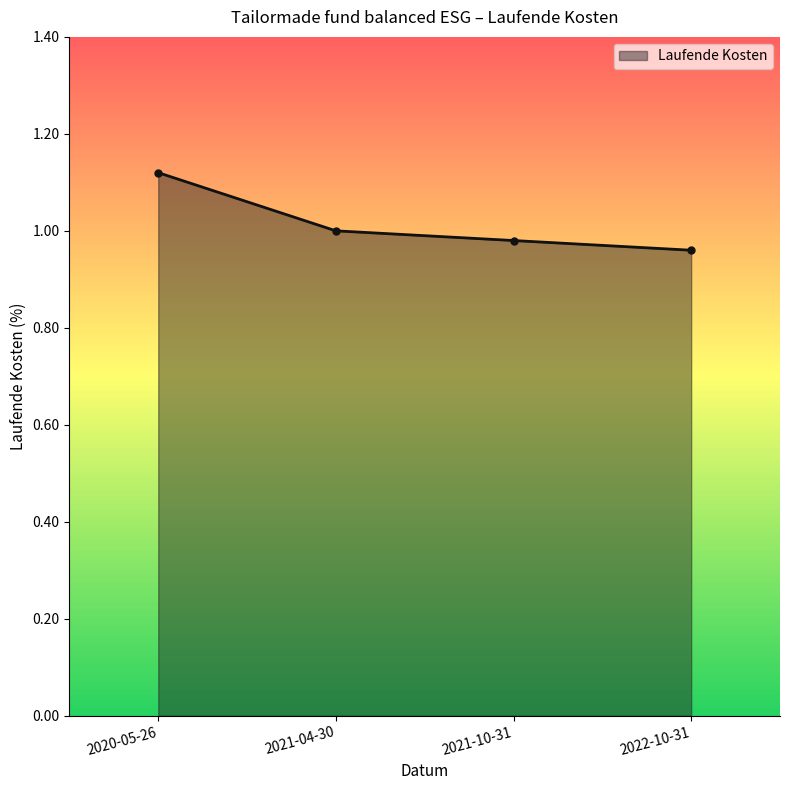

Rank the categories by value from highest to lowest.

2020-05-26, 2021-04-30, 2021-10-31, 2022-10-31